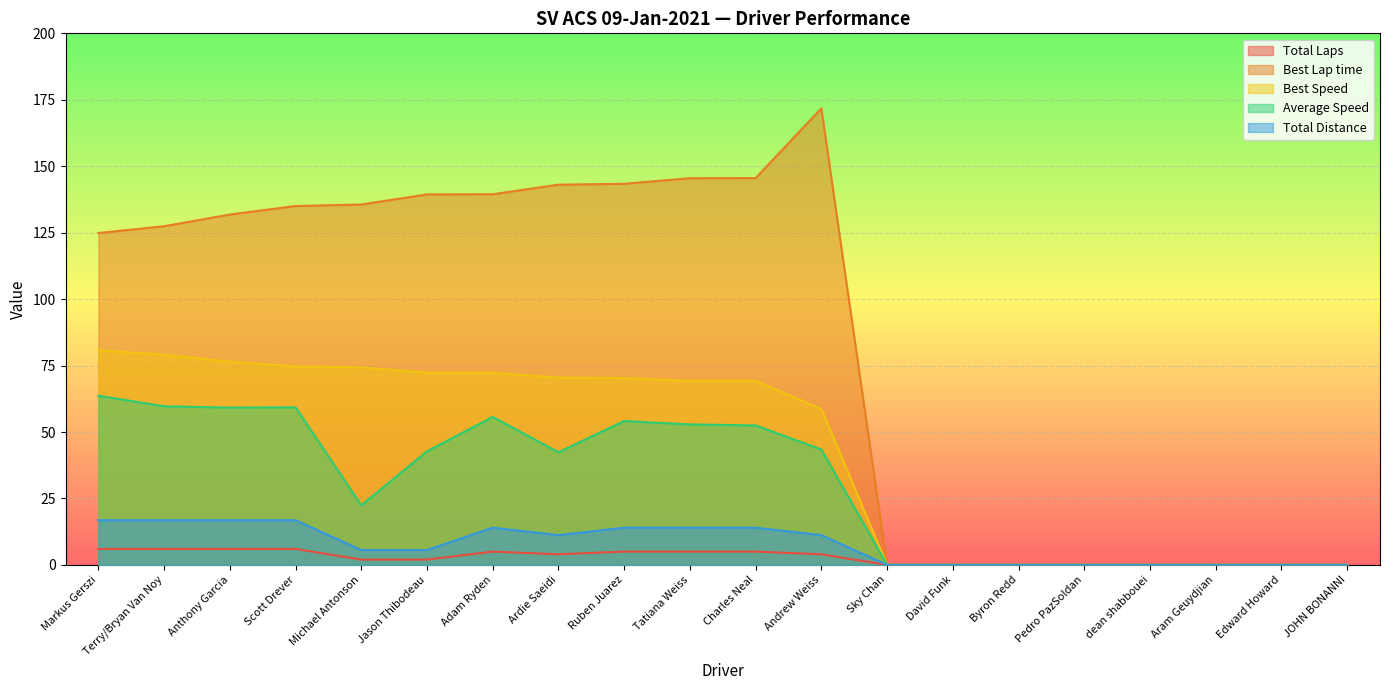

True or false: Best Speed has a value of 47.6 at Sky Chan.

False